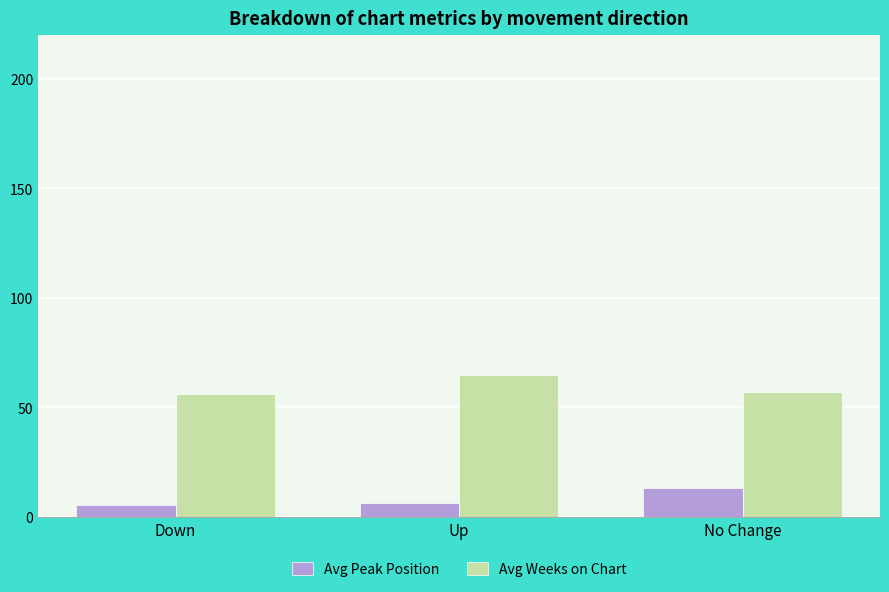

The Avg Weeks on Chart series shows 32.9 at No Change. True or false?

False